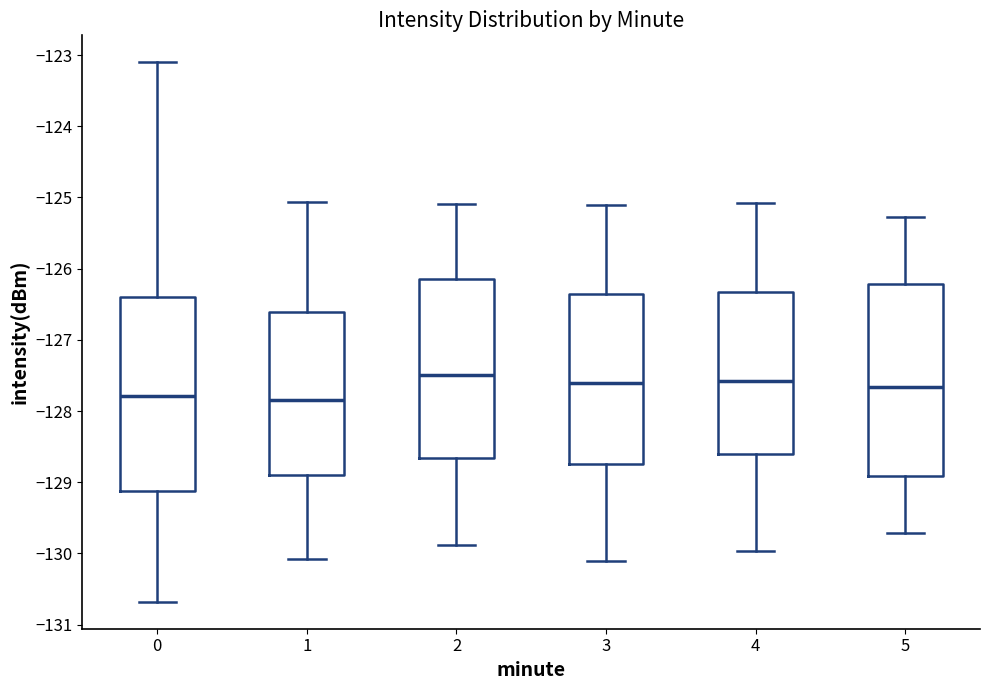

Reading left to right, transcribe this box plot: for each box, give where its median line is, the range the box spans, and where its two whiskers end, as read against the y-axis. The values are not printed on the chart, so give them approximately, as read against the axis.

0: median -127.8, box -129.1 to -126.4, whiskers -130.7 to -123.1
1: median -127.8, box -128.9 to -126.6, whiskers -130.1 to -125.1
2: median -127.5, box -128.7 to -126.1, whiskers -129.9 to -125.1
3: median -127.6, box -128.7 to -126.4, whiskers -130.1 to -125.1
4: median -127.6, box -128.6 to -126.3, whiskers -130.0 to -125.1
5: median -127.7, box -128.9 to -126.2, whiskers -129.7 to -125.3